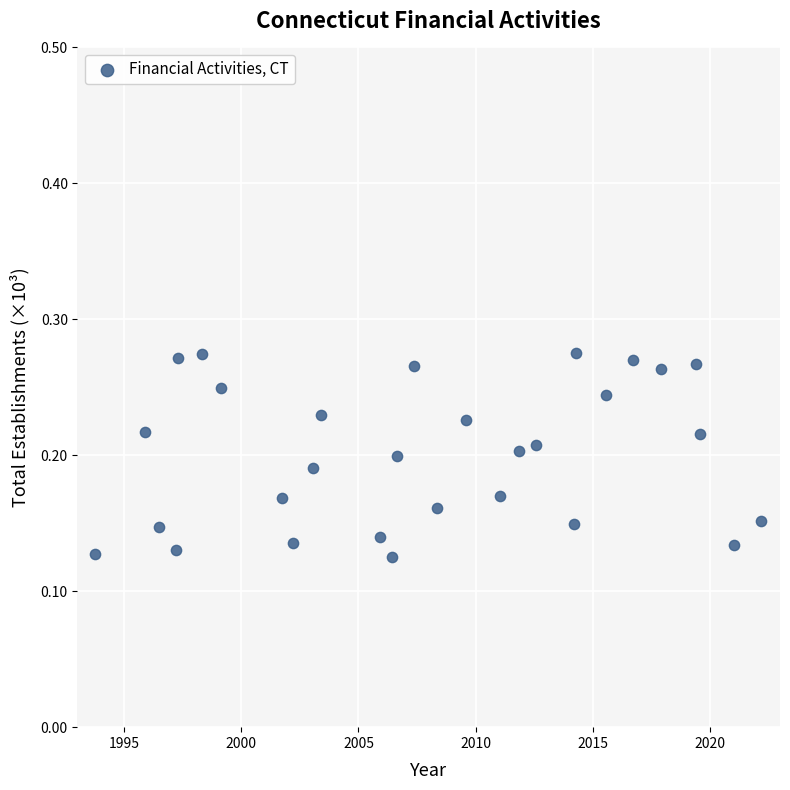

What is the range of X values (max minus min)?

28.4